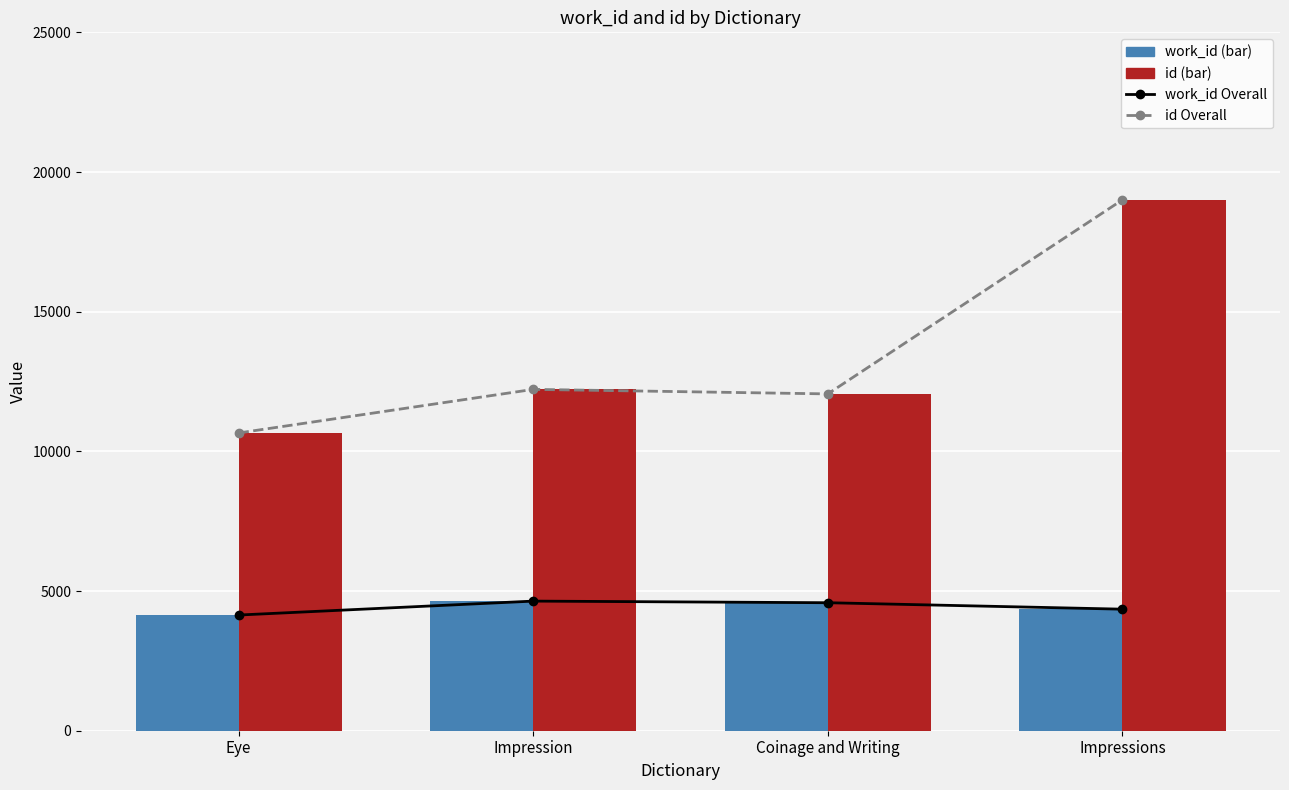

What are all the series names shown in the legend?

work_id, id, work_id Overall, id Overall